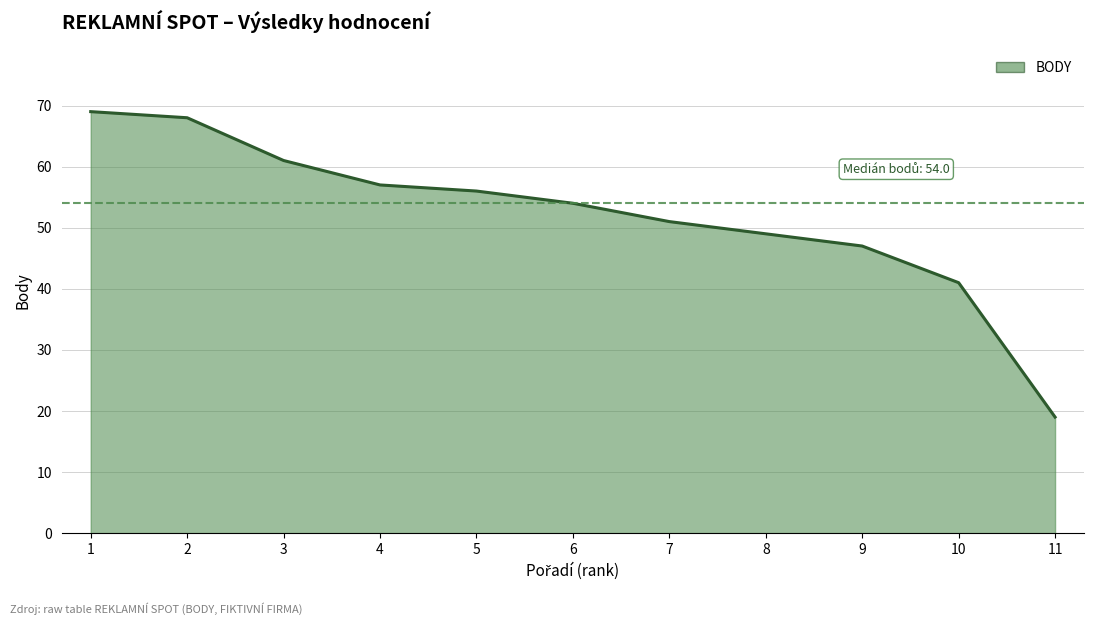

What is the smallest value displayed?

19